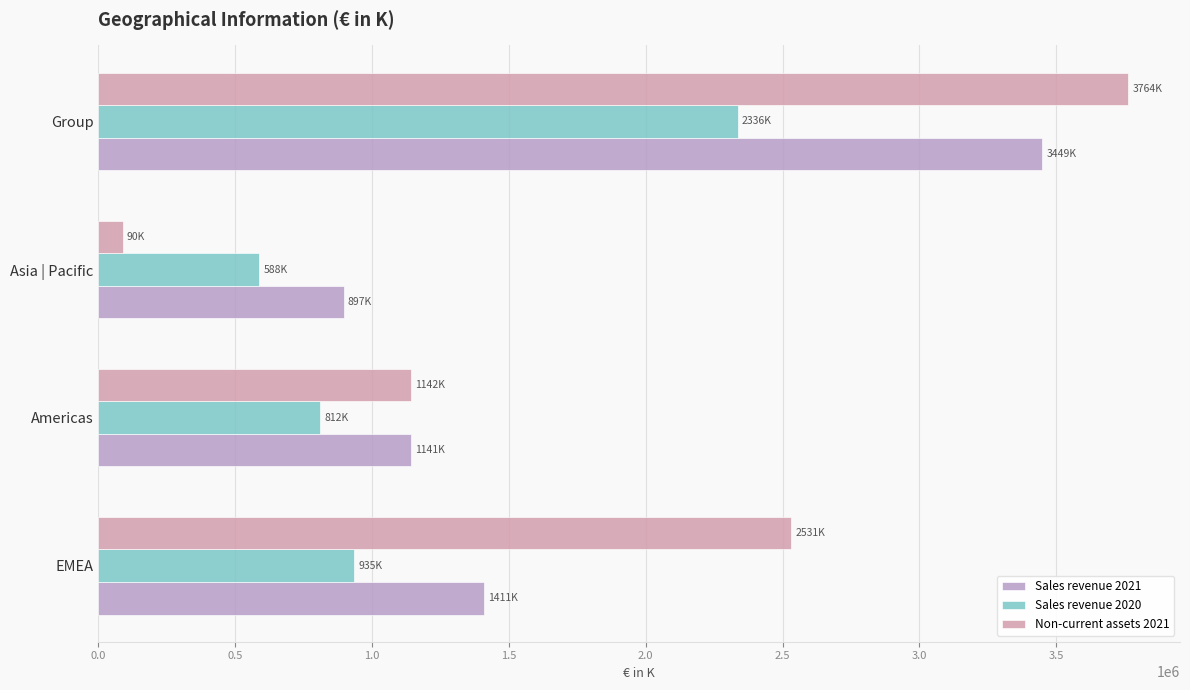

What is the value of the Sales revenue 2020 bar at the 4th from the left?

2335657